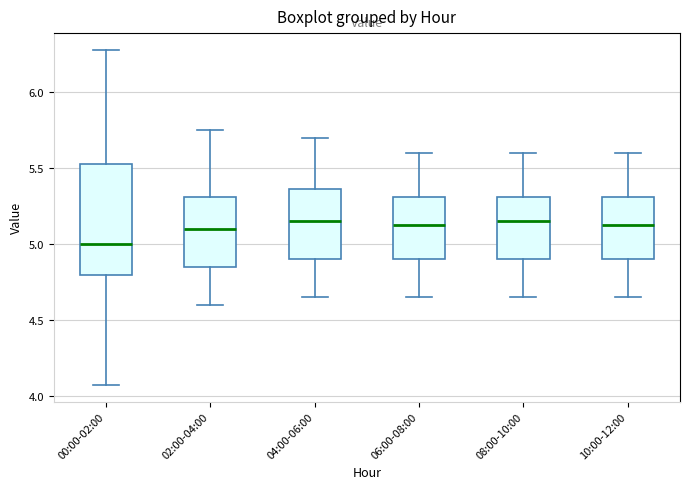

Comparing the boxes themselves (not the whiskers), which one is the tallest?

00:00-02:00